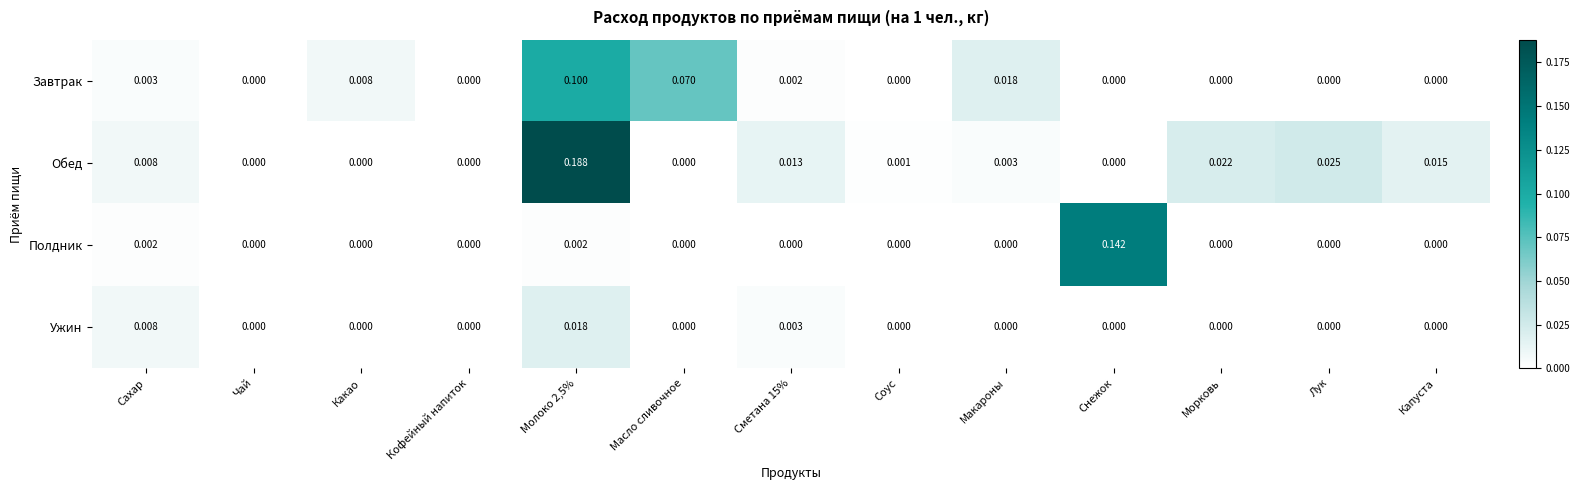

List the series in order of their overall mean, lowest first.

Ужин, Полдник, Завтрак, Обед